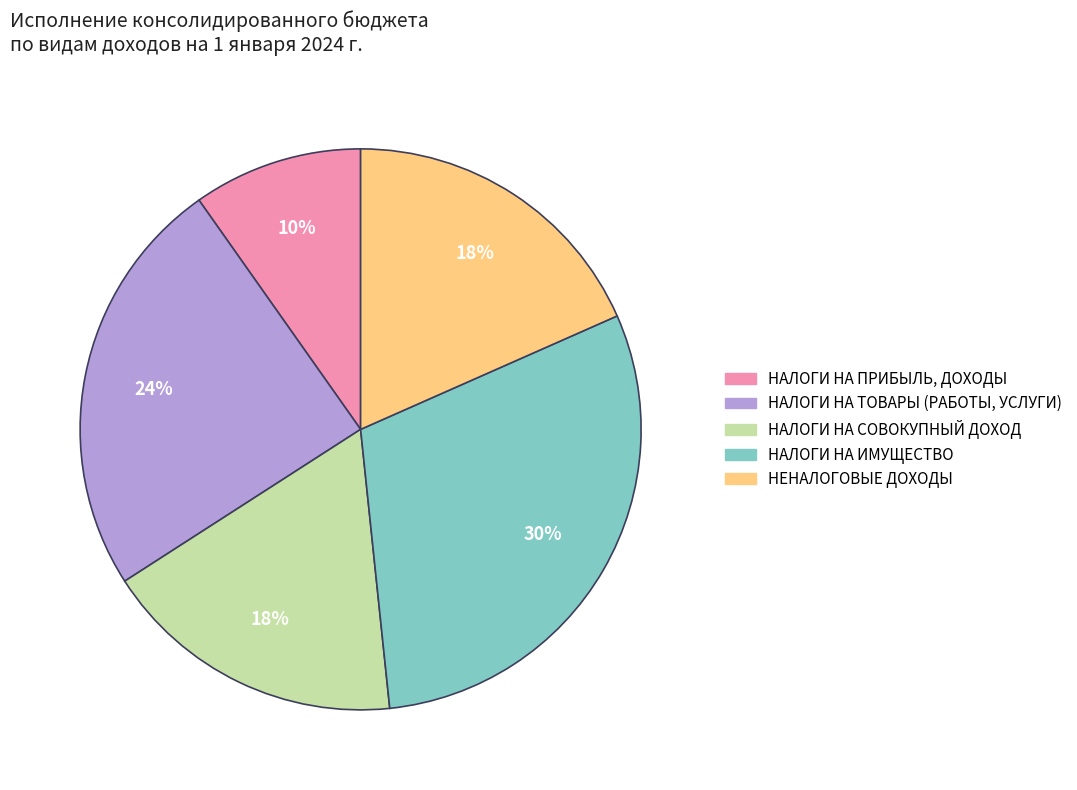

Does НАЛОГИ НА ИМУЩЕСТВО account for over 50% of the chart?

No